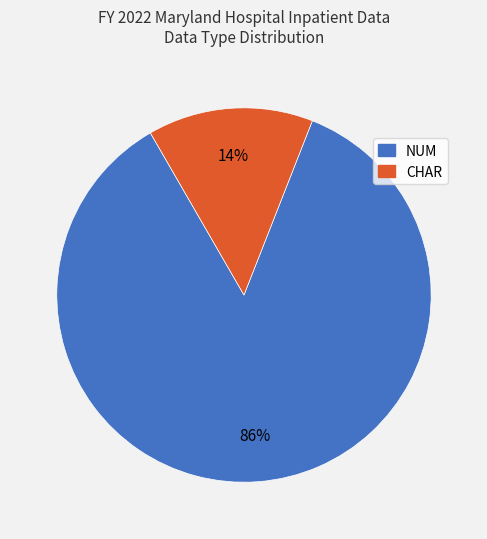

The CHAR slice represents 14% of the pie. True or false?

True